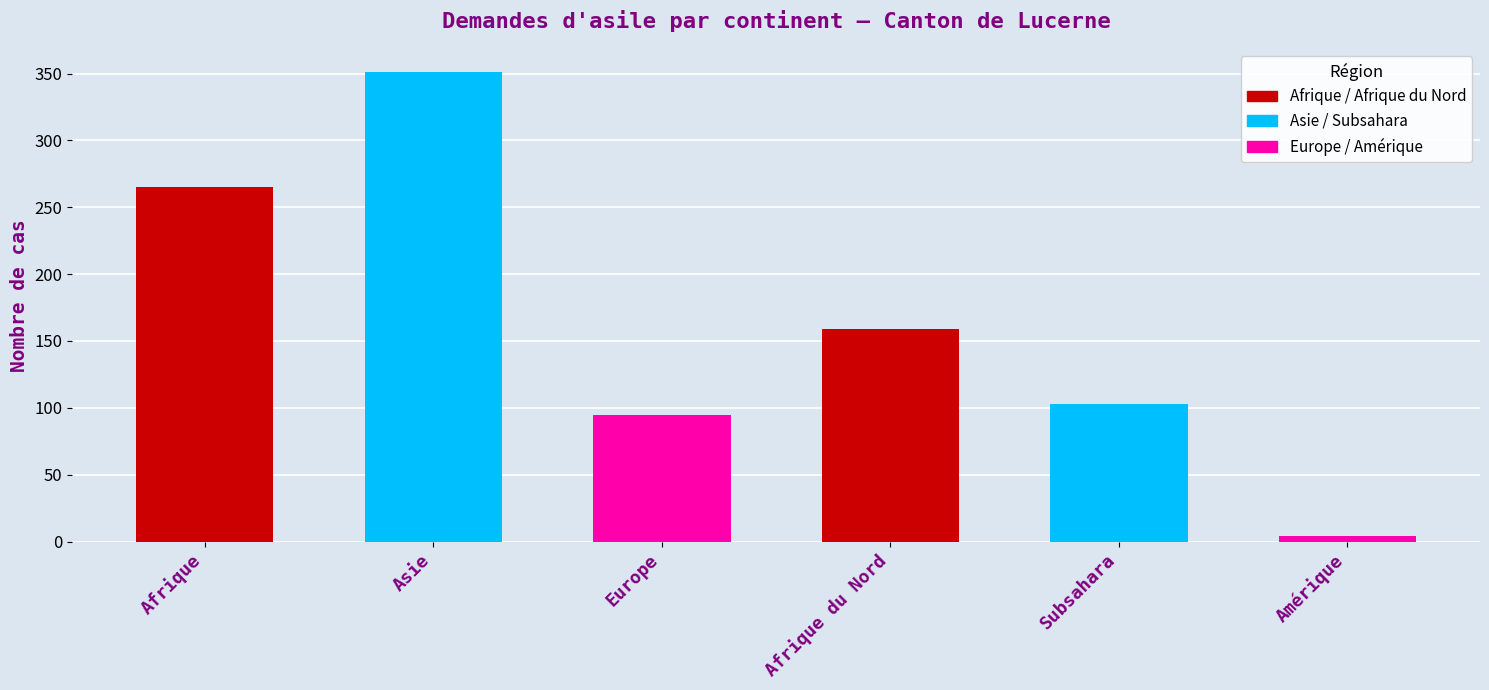

Read the value at Asie, to the nearest 10.

350